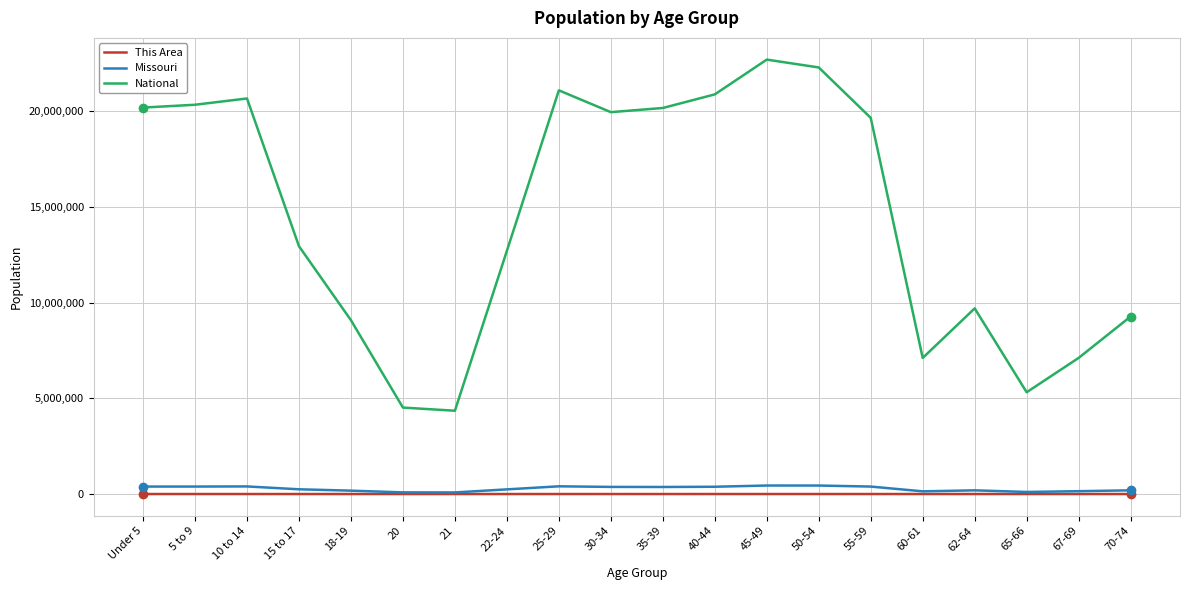

True or false: National and This Area cross at least once.

False